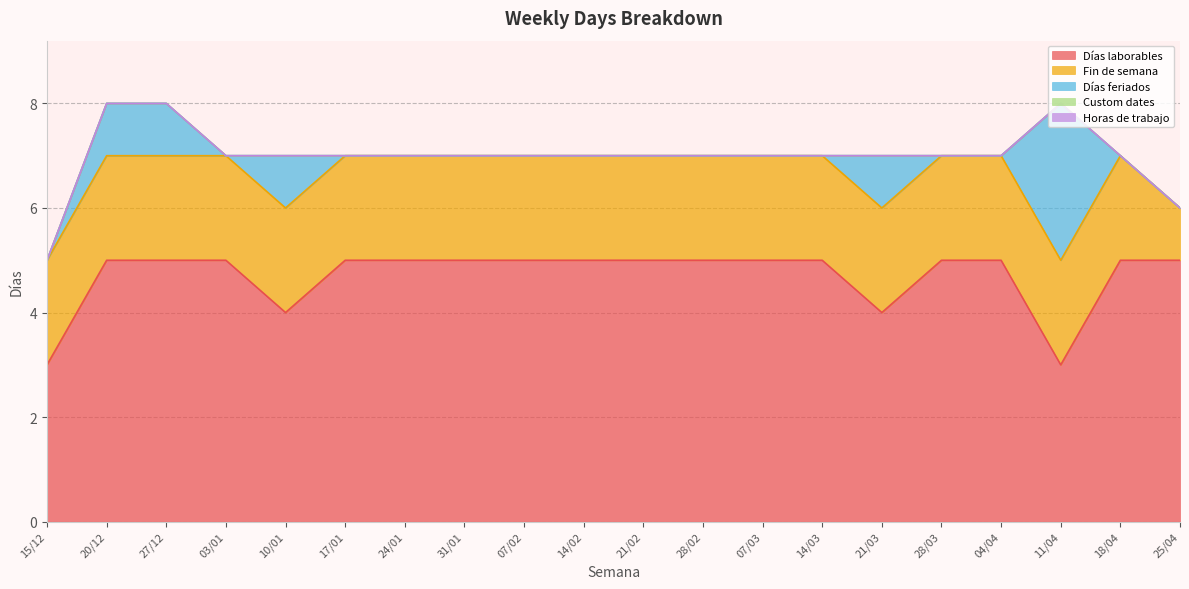

What is the spread (max minus min) of values at 17/01?

5